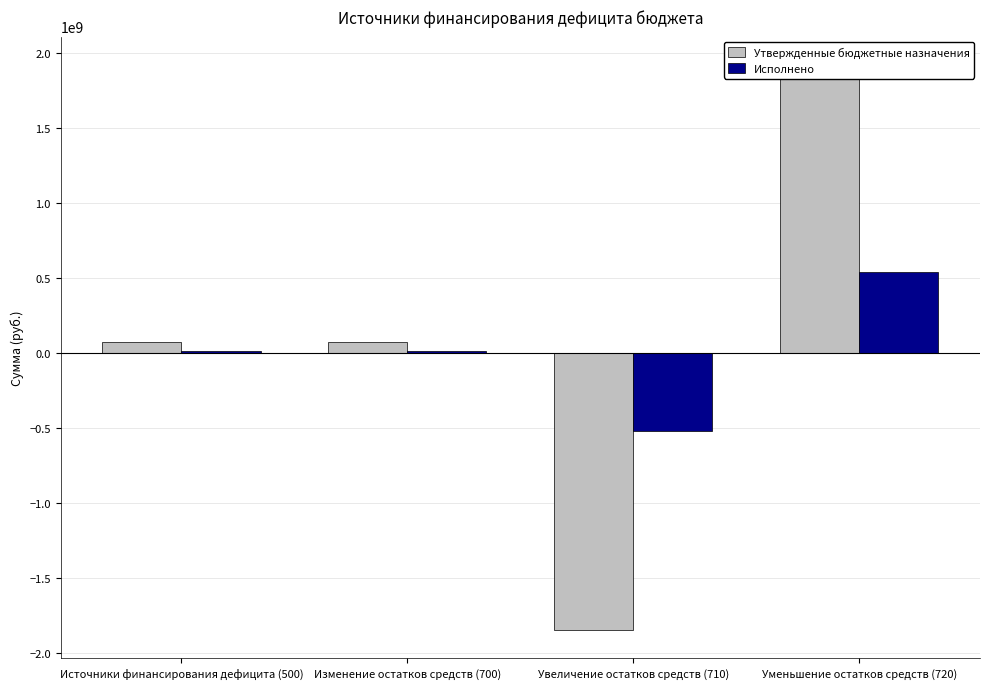

At which category is the sum across all series the highest?

Уменьшение остатков средств (720)